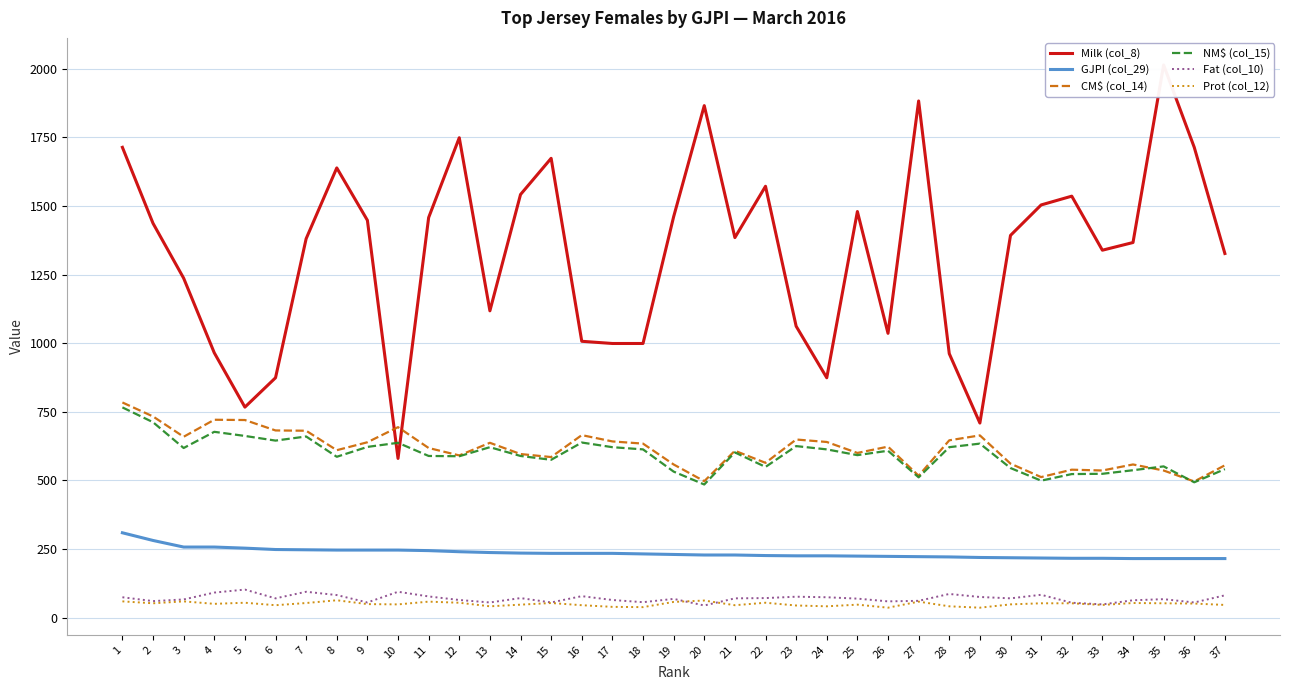

True or false: CM$ (col_14) and Fat (col_10) intersect in this chart.

False